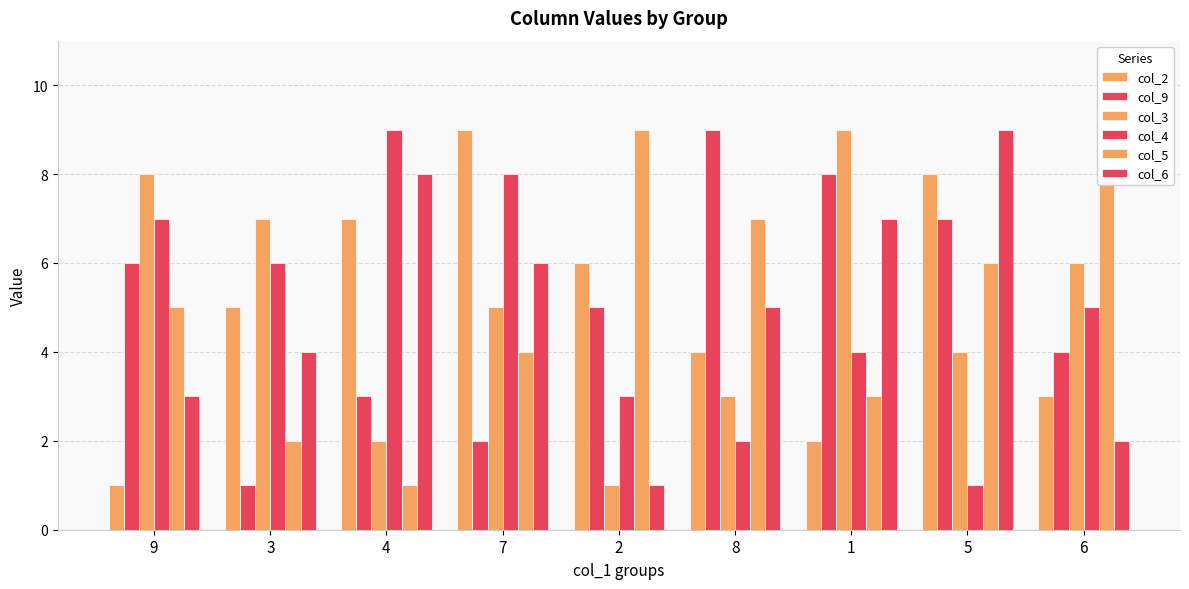

How many bars are there in each group?

6